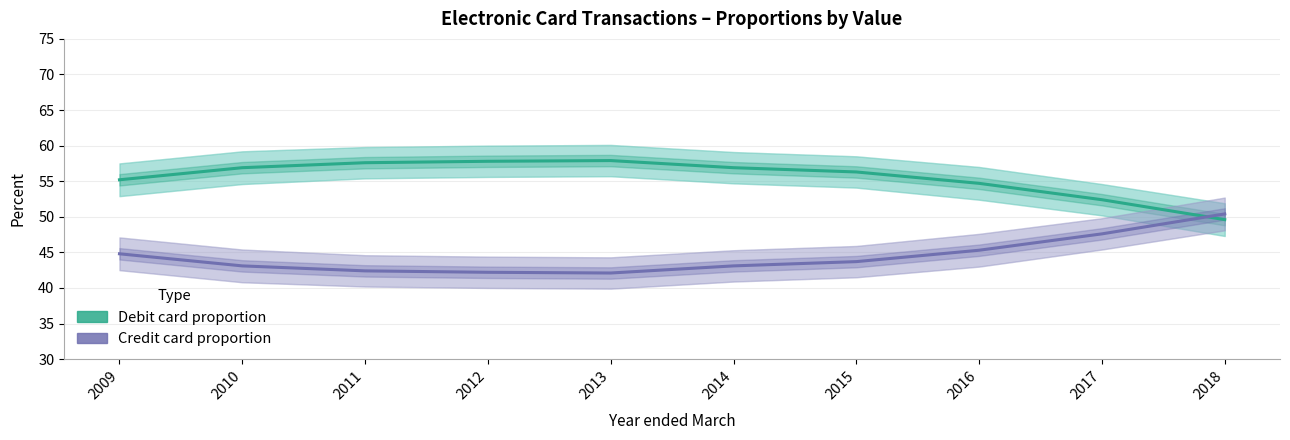

Does the chart display data point markers on the line(s)?

No